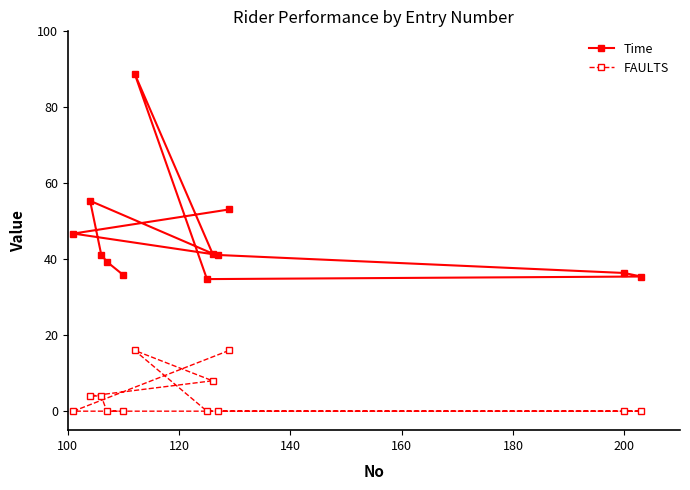

Reading right to left, transcribe all the data shown in this chart.

Time: 53.1	46.8	41.1	36.4	35.5	34.8	88.9	41.5	55.4	41.2	39.4	35.8
FAULTS: 16.0	0.0	0.0	0.0	0.0	0.0	16.0	8.0	4.0	4.0	0.0	0.0